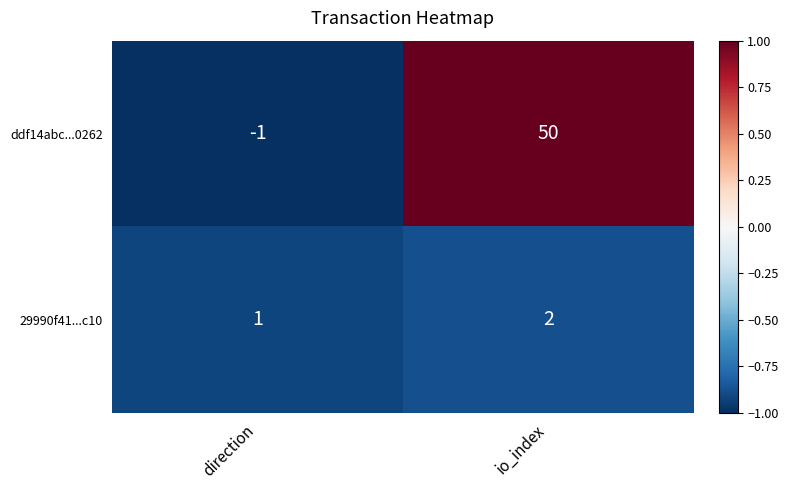

What is the total value across all series at io_index?

52